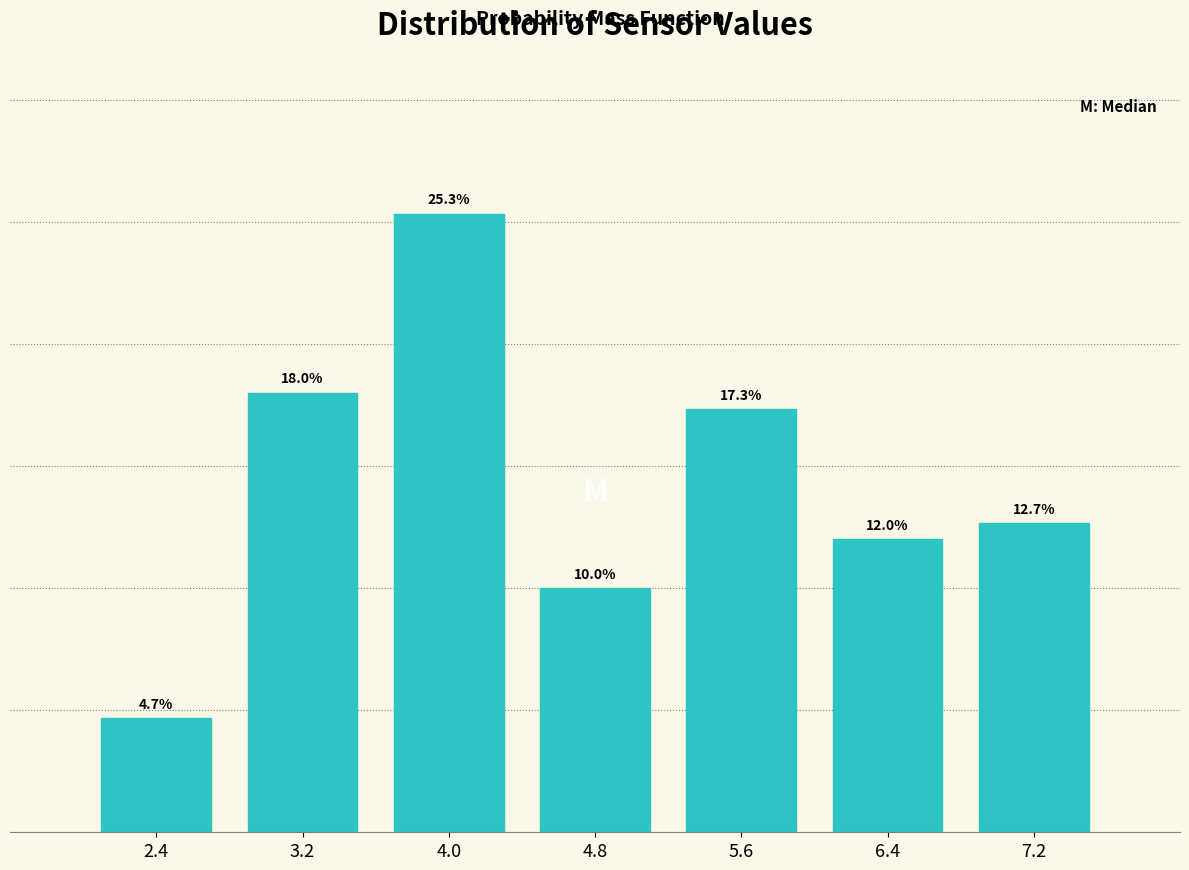

Rank the categories by value from lowest to highest.

2.4, 4.8, 6.4, 7.2, 5.6, 3.2, 4.0